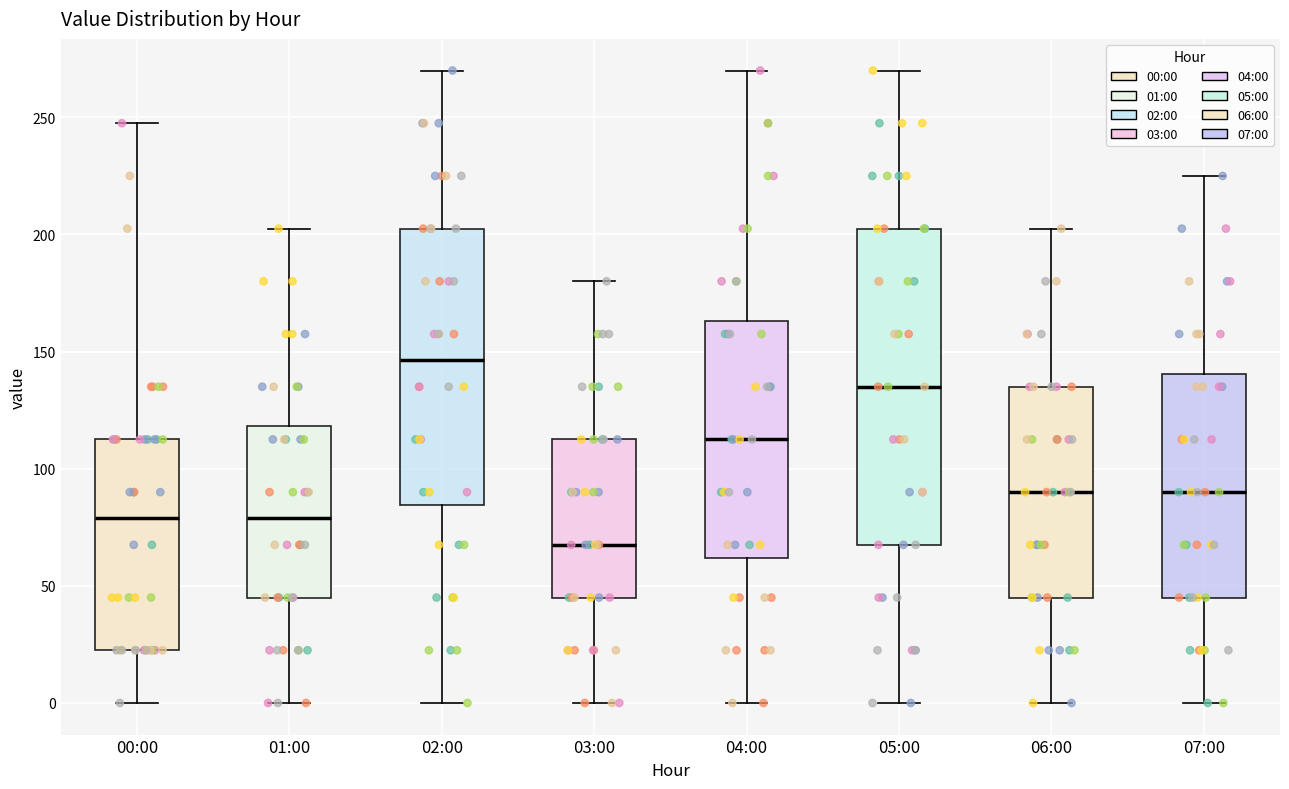

Reading left to right, transcribe this box plot: for each box, give where its median line is, the range the box spans, and where its two whiskers end, as read against the y-axis. The values are not printed on the chart, so give them approximately, as read against the axis.

00:00: median 80, box 25 to 115, whiskers 0 to 250
01:00: median 80, box 45 to 120, whiskers 0 to 205
02:00: median 145, box 85 to 205, whiskers 0 to 270
03:00: median 70, box 45 to 115, whiskers 0 to 180
04:00: median 115, box 60 to 165, whiskers 0 to 270
05:00: median 135, box 70 to 205, whiskers 0 to 270
06:00: median 90, box 45 to 135, whiskers 0 to 205
07:00: median 90, box 45 to 140, whiskers 0 to 225